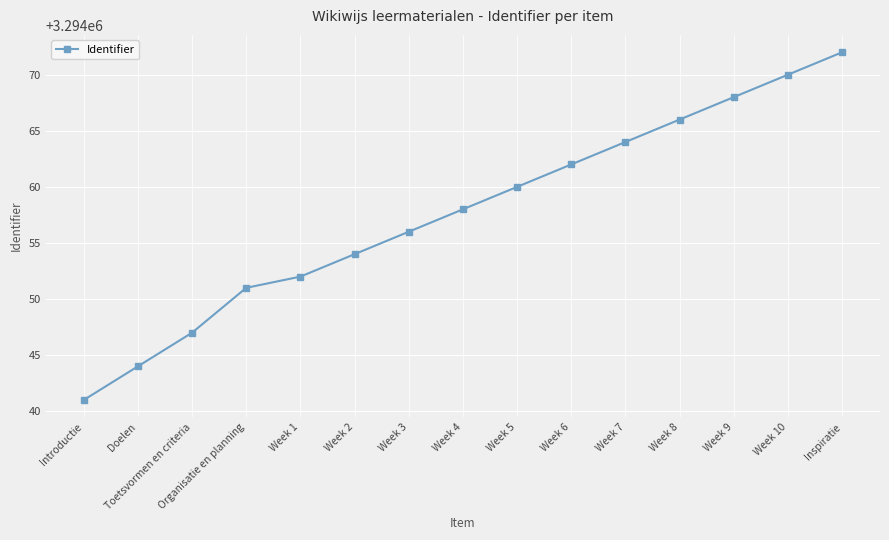

List the labels in order of value, largest first.

Inspiratie, Week 10, Week 9, Week 8, Week 7, Week 6, Week 5, Week 4, Week 3, Week 2, Week 1, Organisatie en planning, Toetsvormen en criteria, Doelen, Introductie